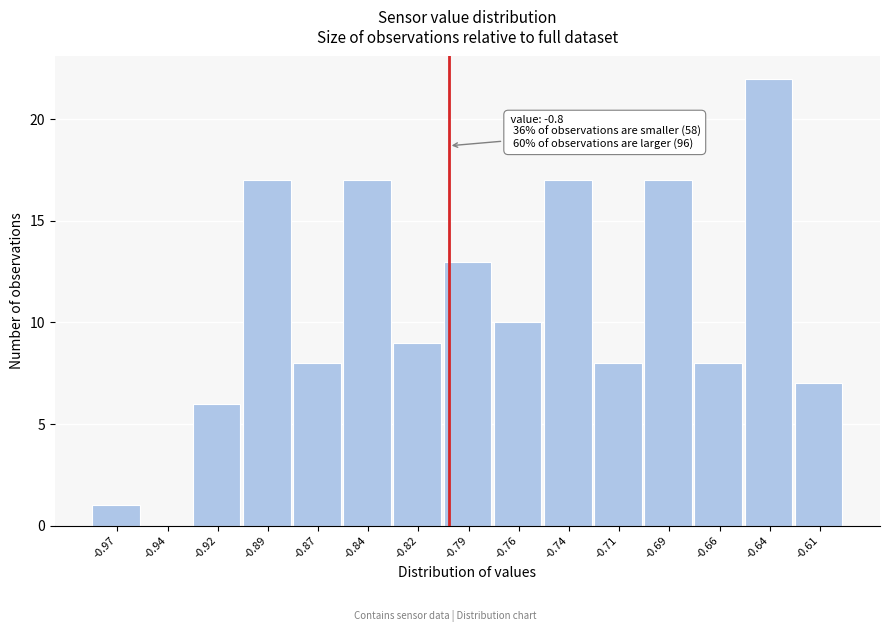

Reading left to right, extract all data points from this chart.

-0.97=1	-0.94=0	-0.92=6	-0.89=17	-0.87=8	-0.84=17	-0.82=9	-0.79=13	-0.76=10	-0.74=17	-0.71=8	-0.69=17	-0.66=8	-0.64=22	-0.61=7